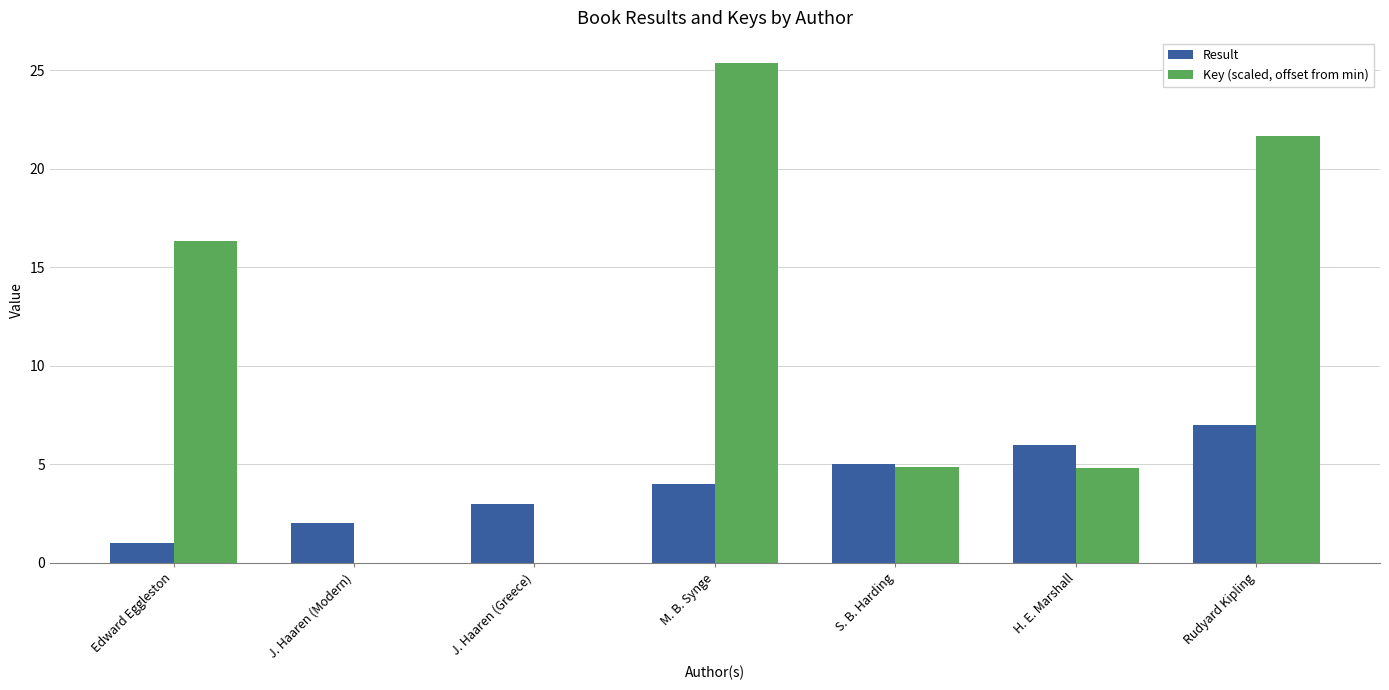

Are the bars grouped side by side (vs. stacked)?

Yes